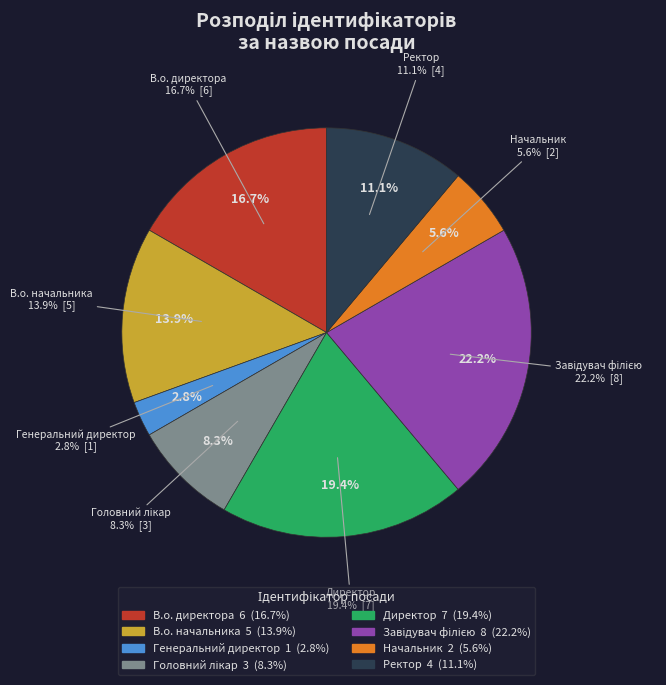

What is the total percentage of Начальник and Завідувач філією?

27.8%